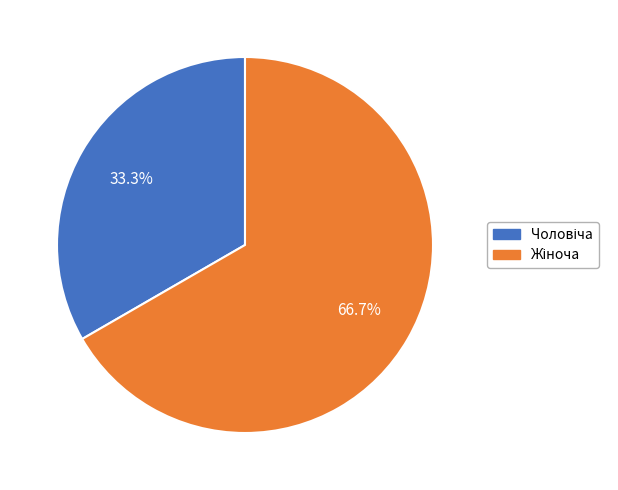

Does any single category account for the majority?

Yes